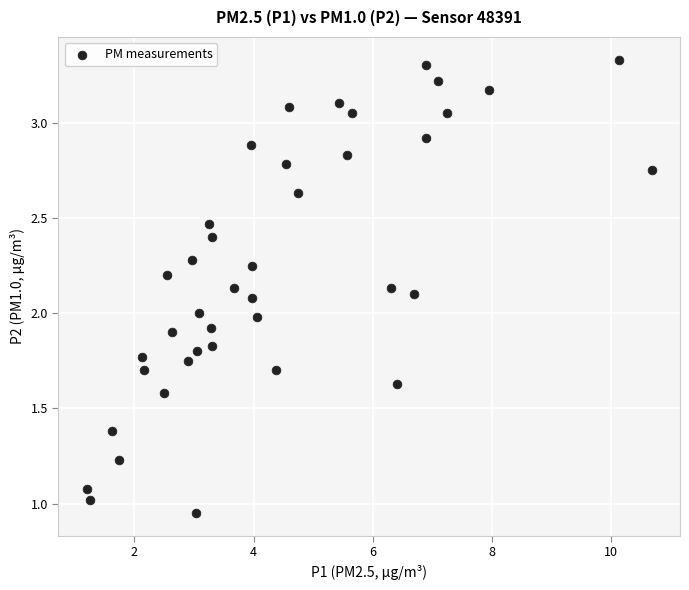

What is the range of X values (max minus min)?

9.5